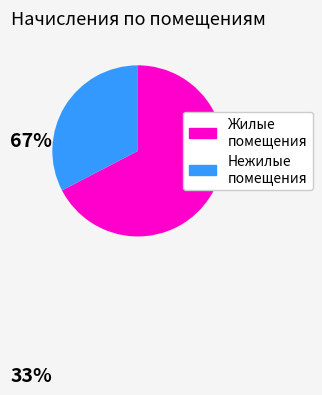

Is there any slice that represents more than half of the pie?

Yes